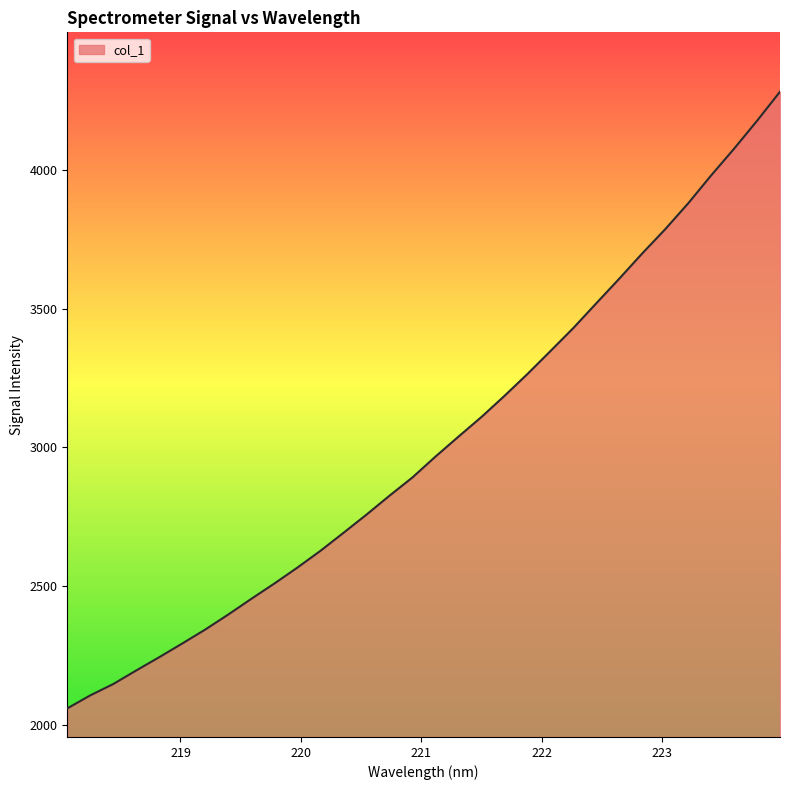

What is the maximum value shown in the chart?

4281.5